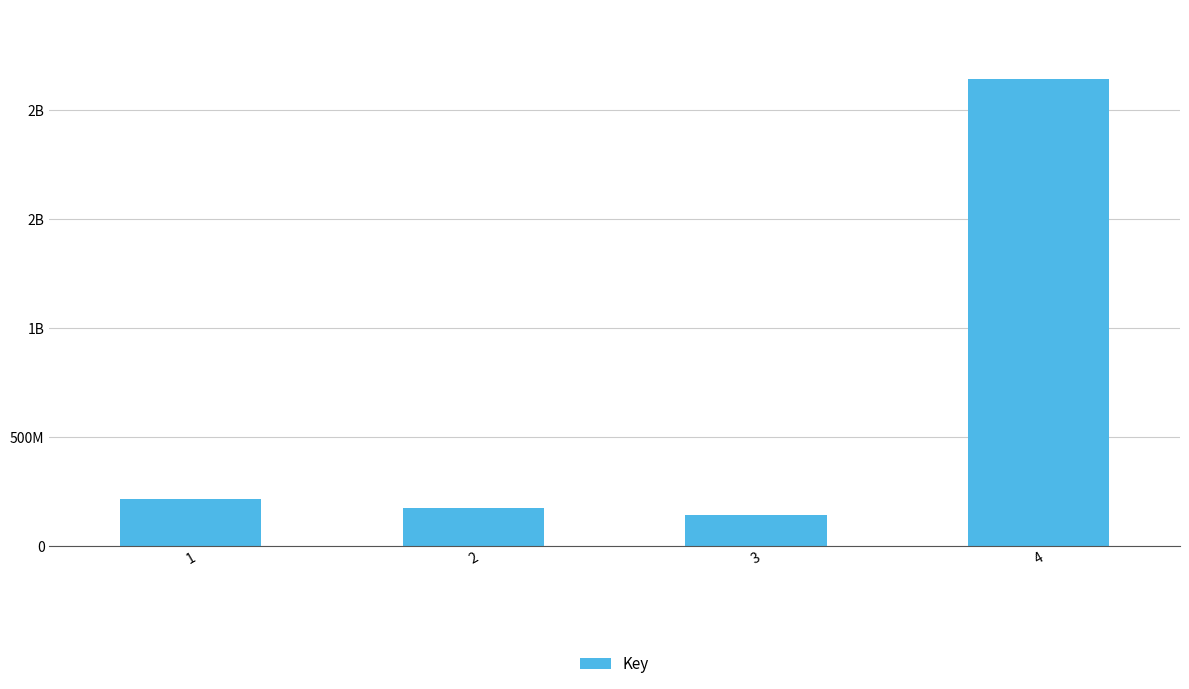

What is the minimum value shown in the chart?

139276591